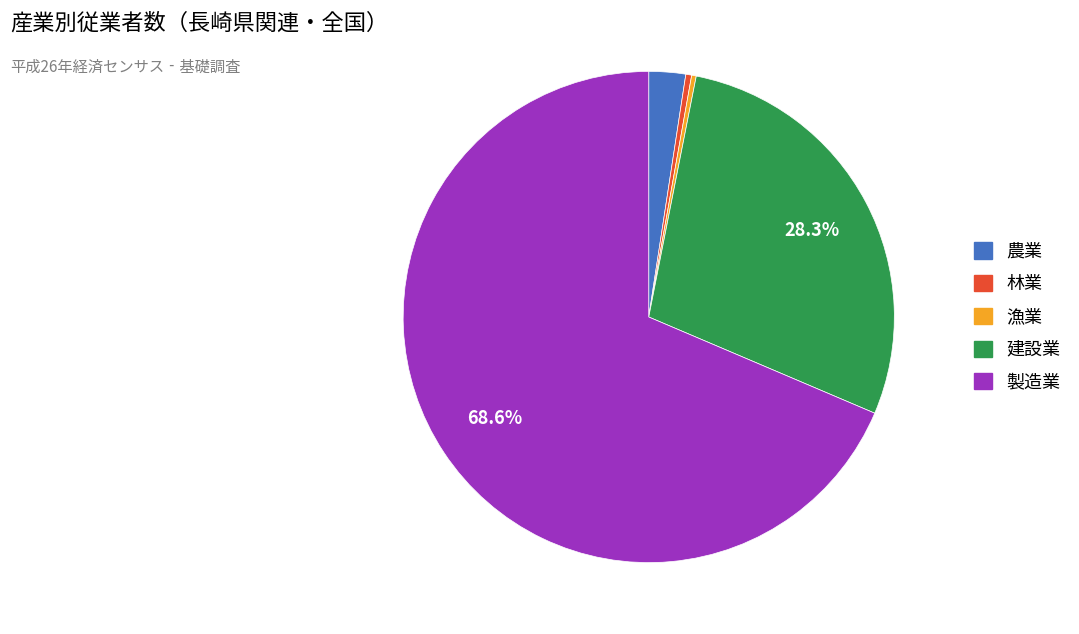

To the nearest percent, what is the combined percentage of 製造業 and 建設業?

97%